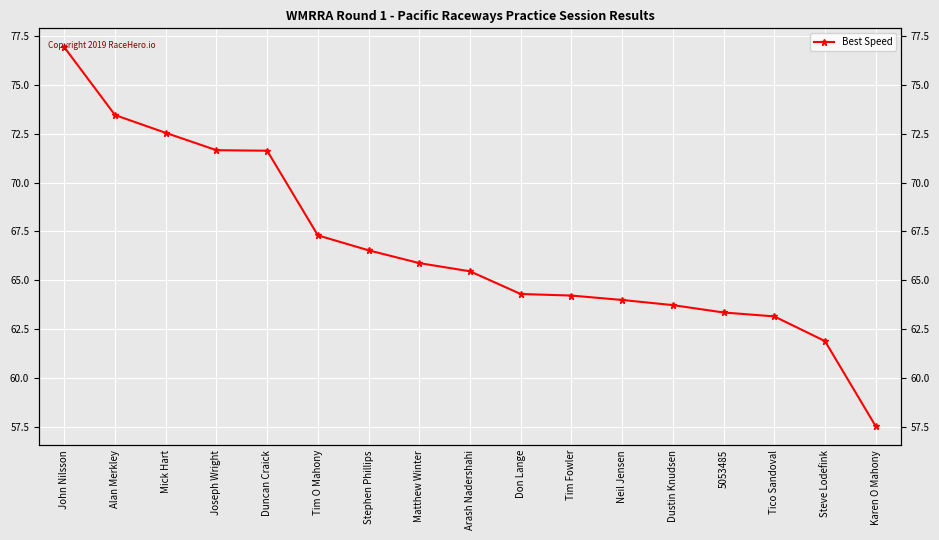

What is the difference between the values at Steve Lodefink and Tico Sandoval?

1.3